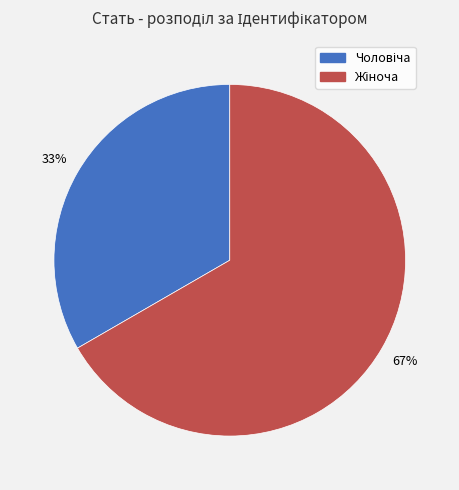

How many slices are in this pie chart?

2